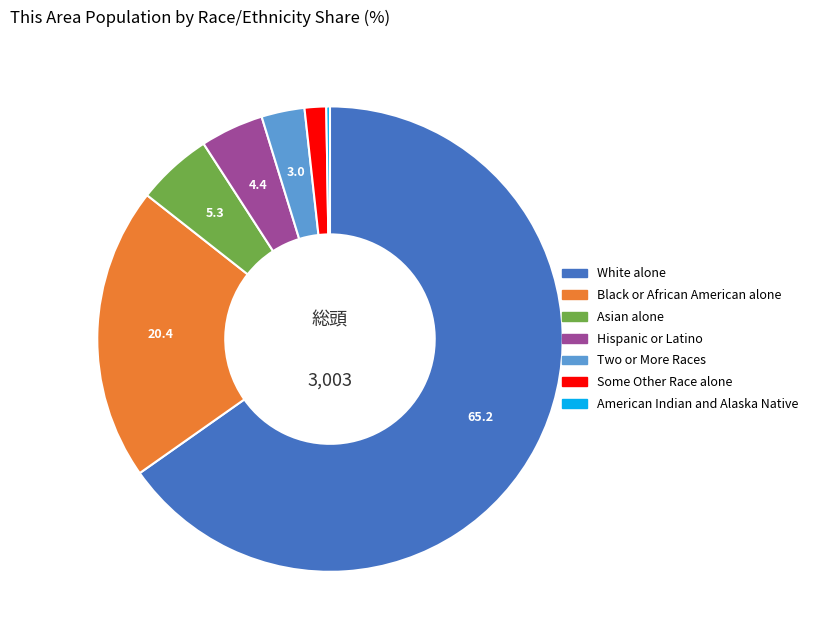

Do Hispanic or Latino and Asian alone together represent more than half of the pie?

No